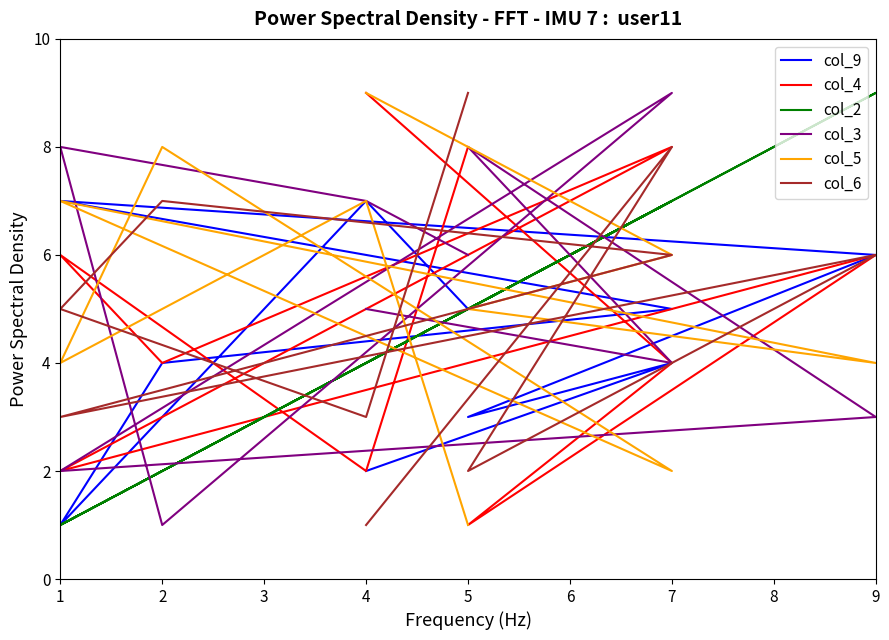

How many lines are shown in the chart?

6